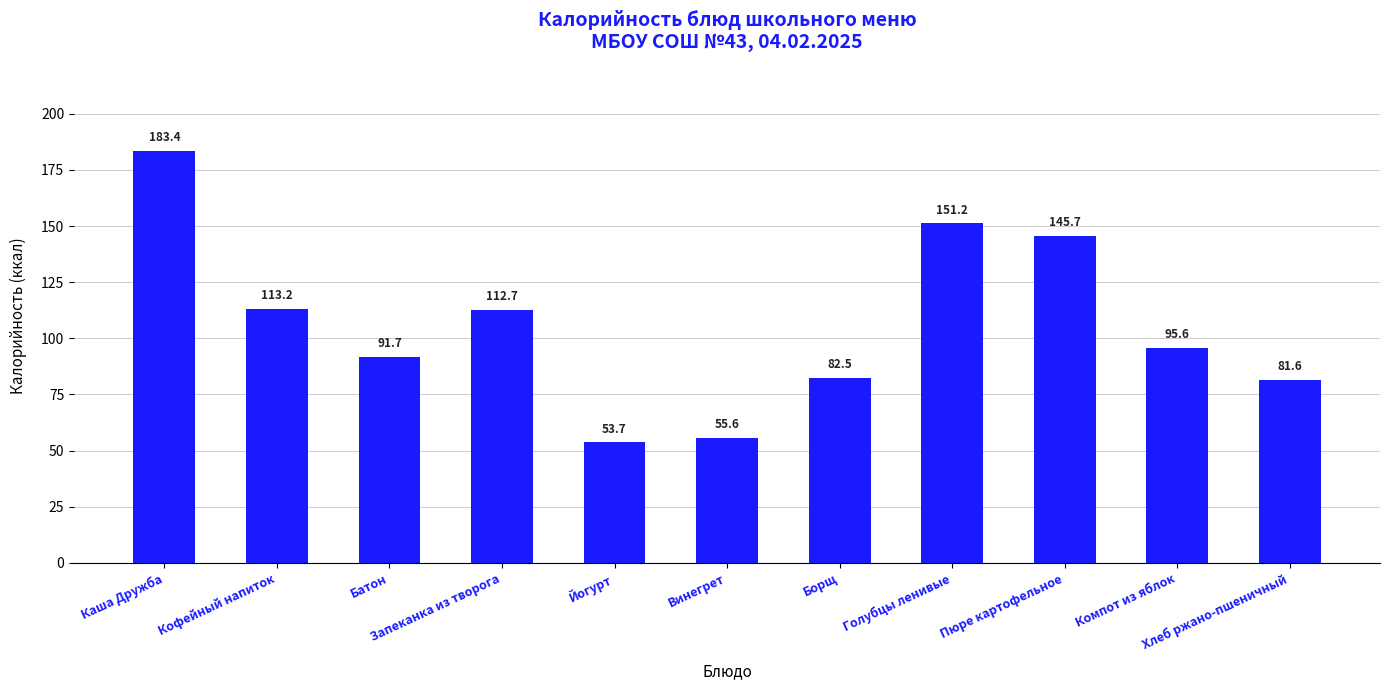

What is the label of the 4th bar from the left?

Запеканка из творога